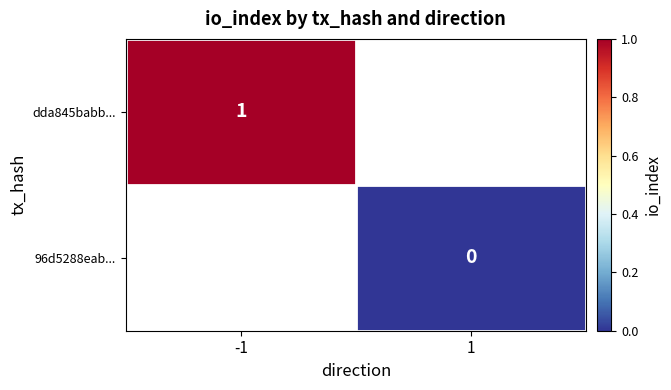

How many series are shown in this chart?

2